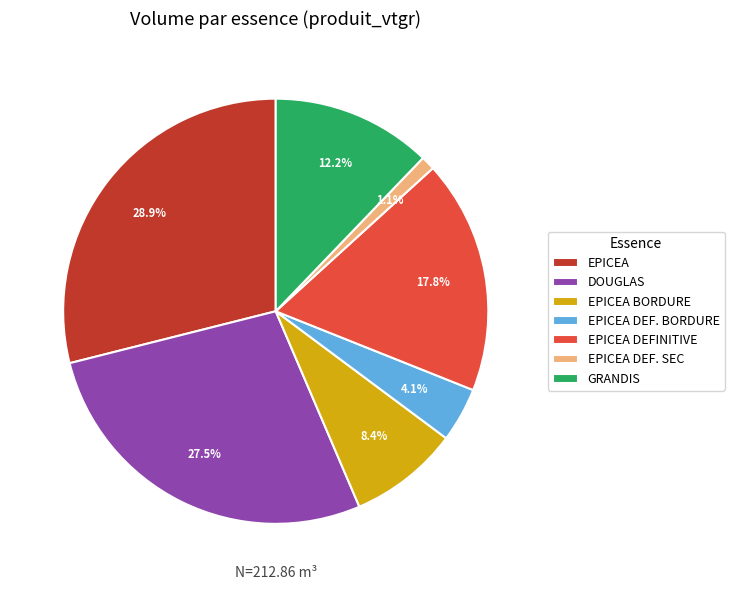

Which slice is the largest?

EPICEA